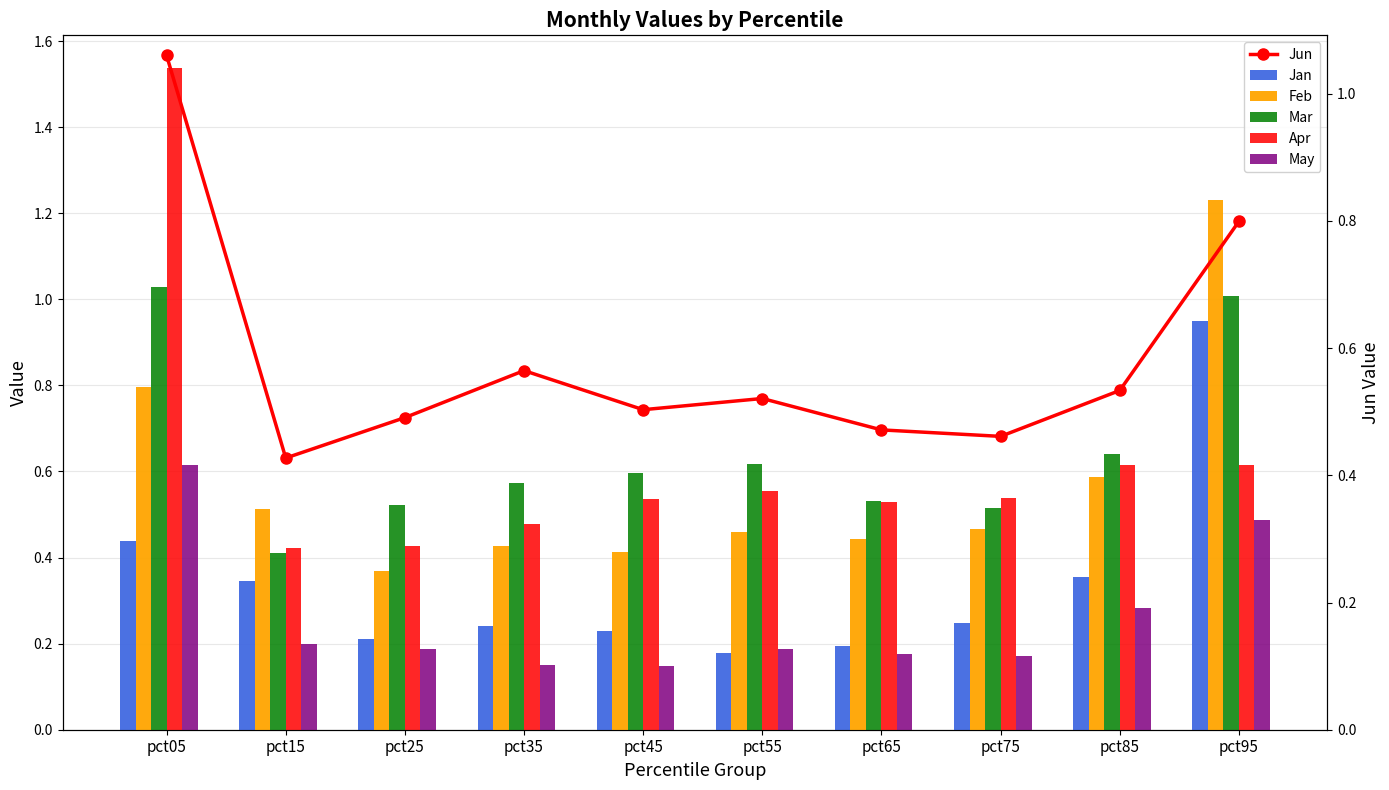

What is the total value across all series at pct65?

2.3